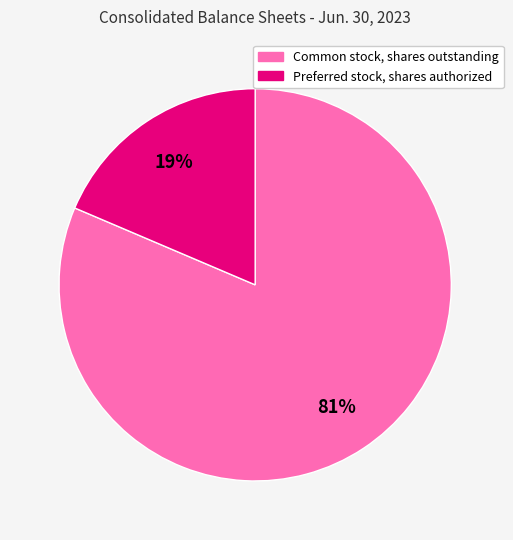

True or false: Common stock, shares outstanding accounts for 75% of the total.

False